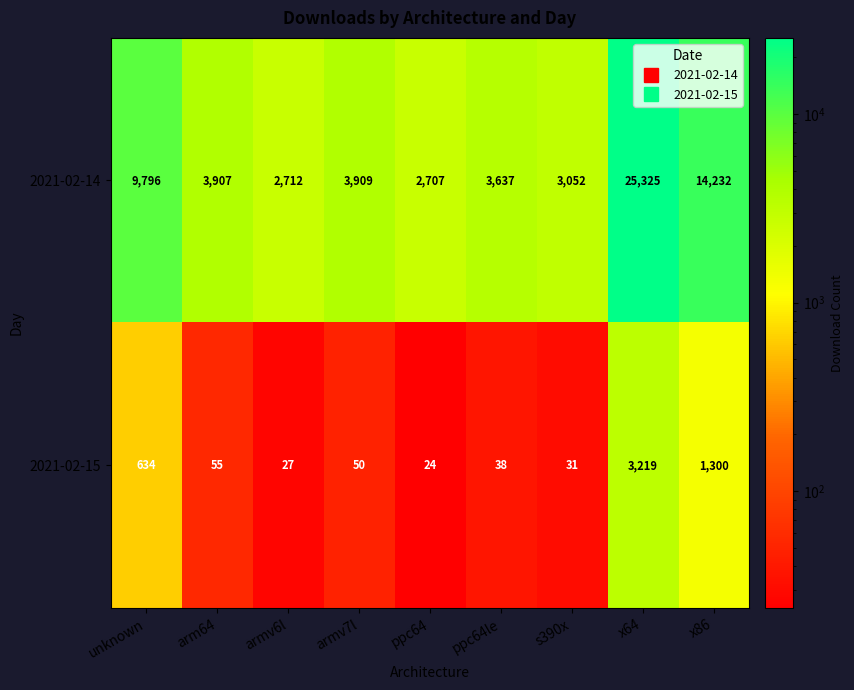

List the series in order of their peak value, highest first.

2021-02-14, 2021-02-15